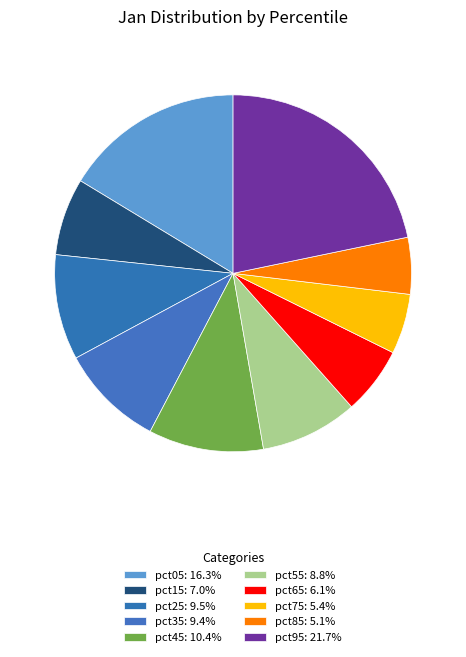

Count the number of slices in the pie.

10